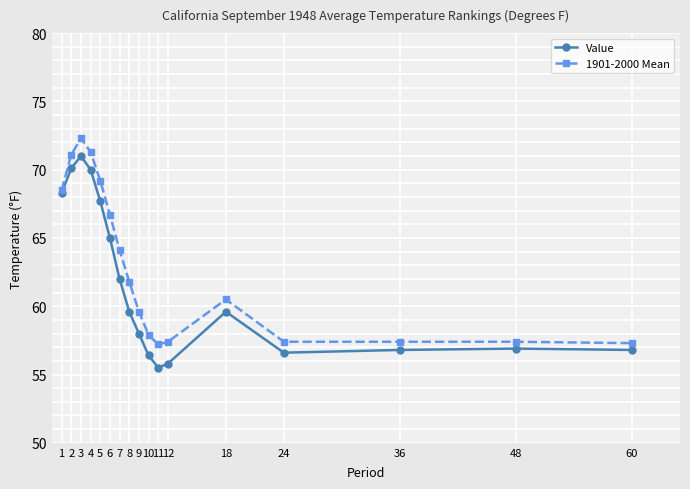

What is the value of the 1901-2000 Mean point at the 11th from the left?

57.2